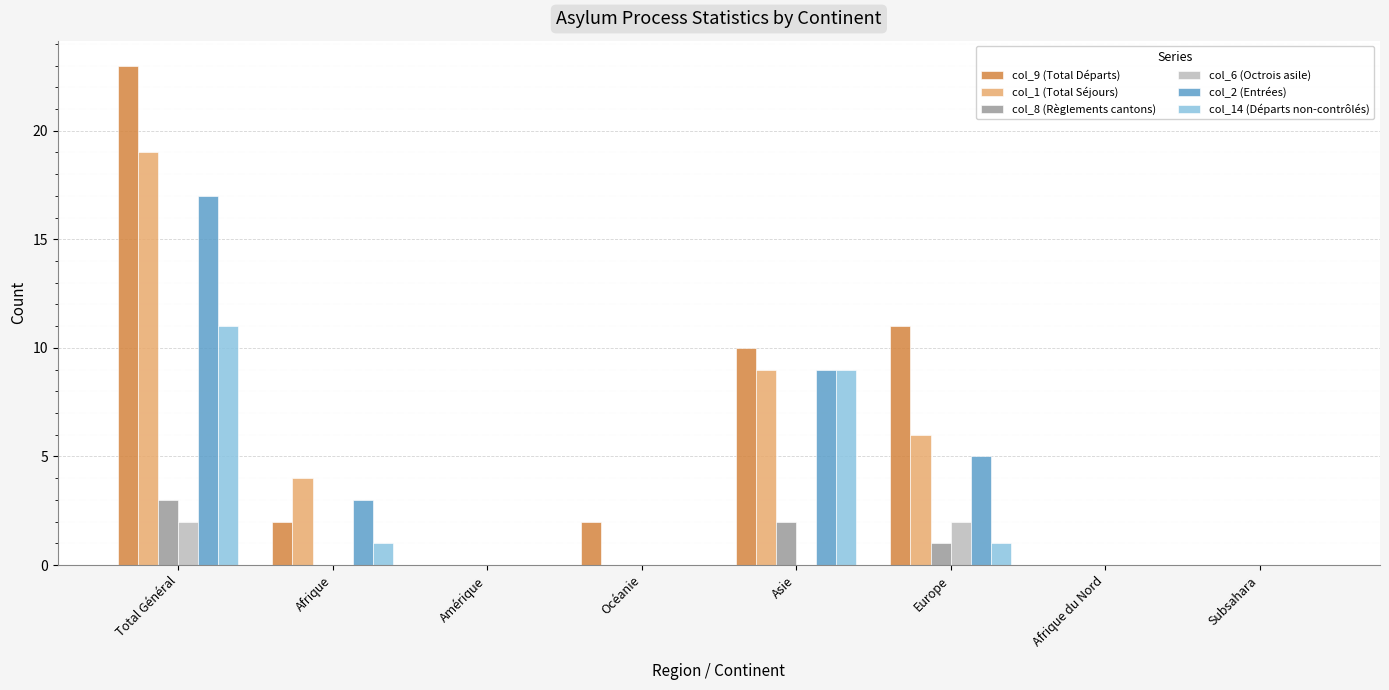

Which series has the widest spread of values?

col_9 (Total Départs)